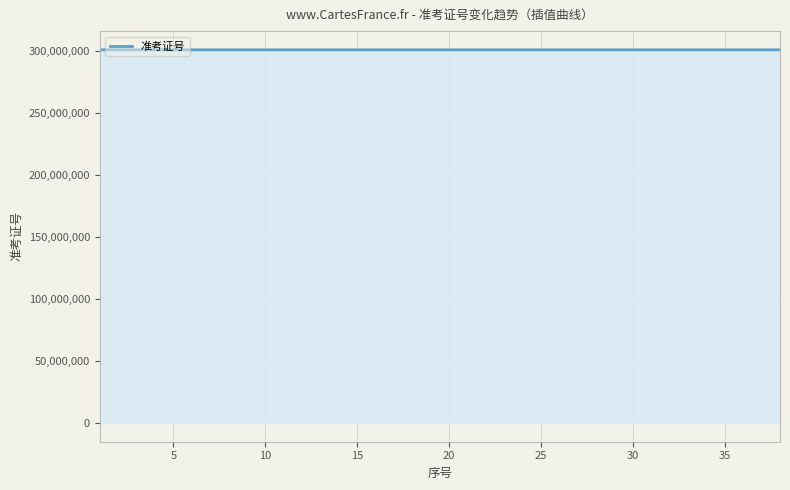

What is the maximum value shown in the chart?

301013734.9